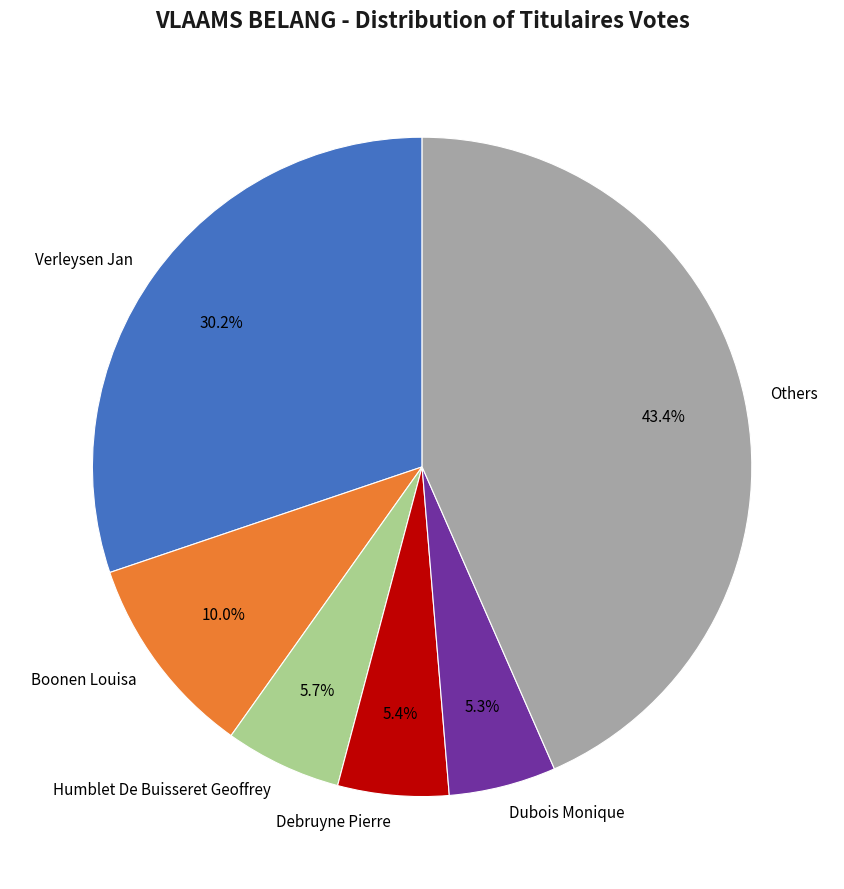

The Debruyne Pierre slice represents 5% of the pie. True or false?

True